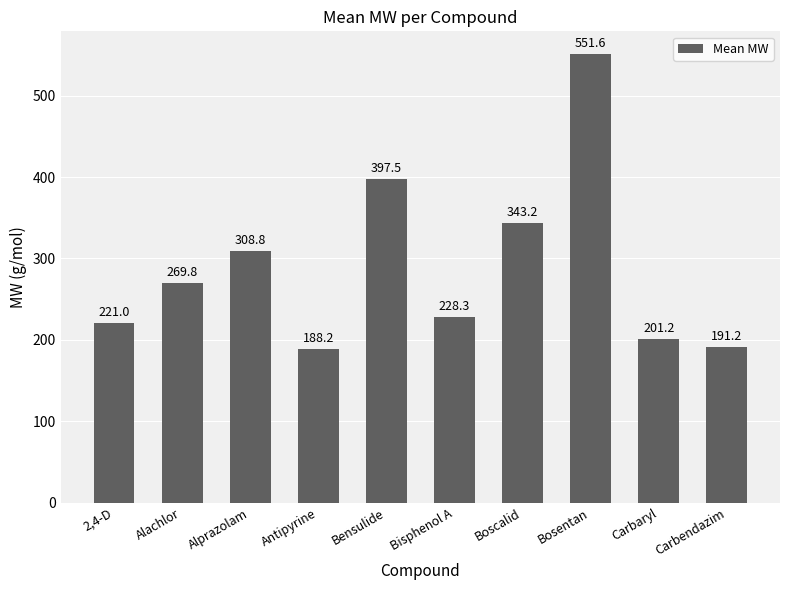

What is the minimum value shown in the chart?

188.2